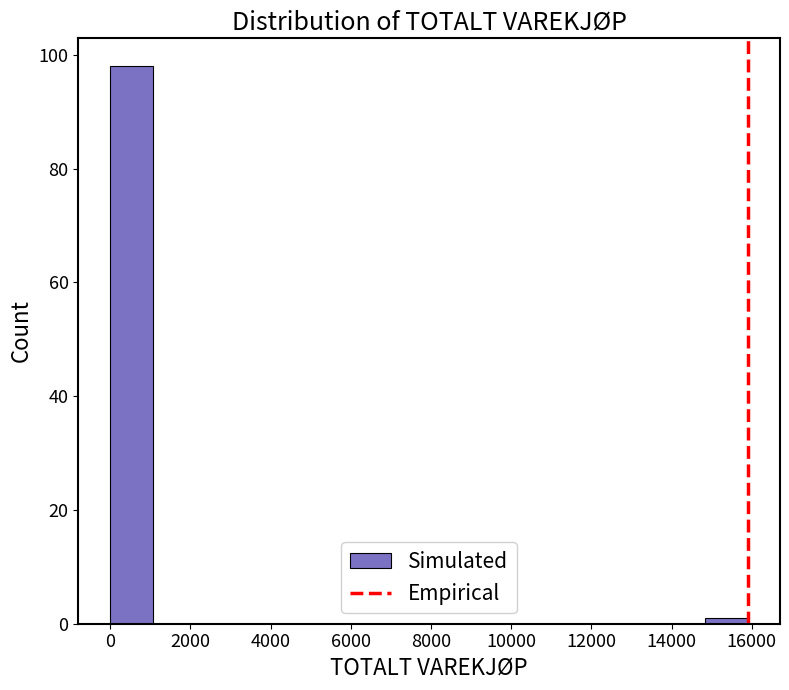

Which range on the x-axis has the tallest bar?

0 to 1060